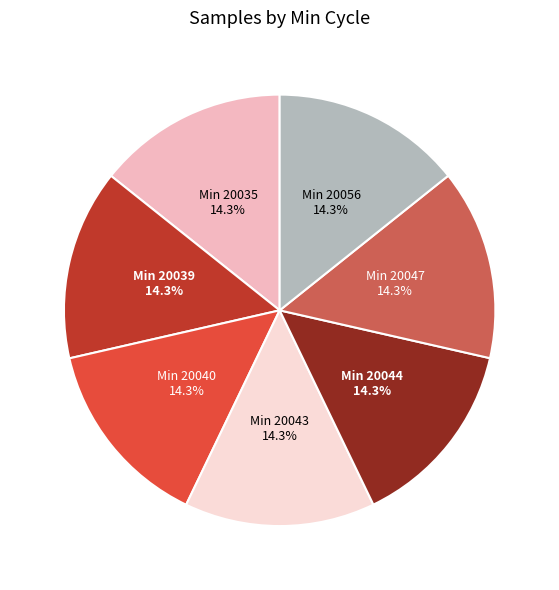

Is there any slice that represents more than half of the pie?

No